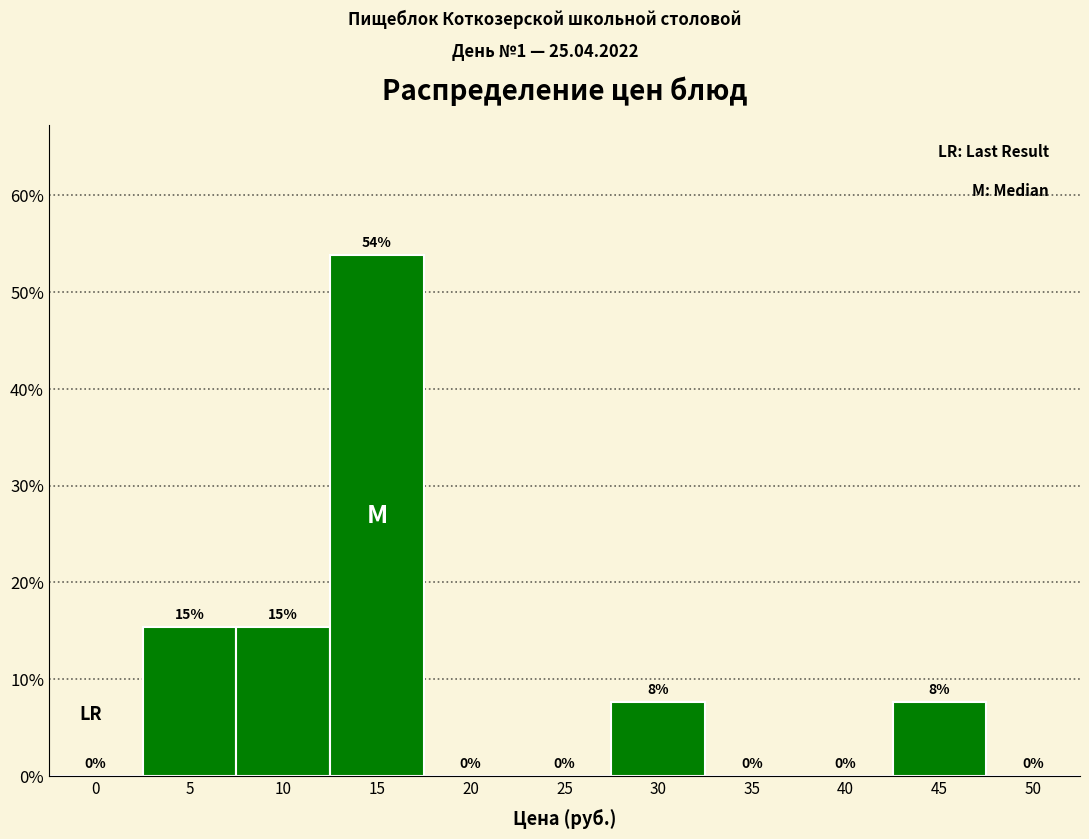

Between 15 and 45, which is larger?

15